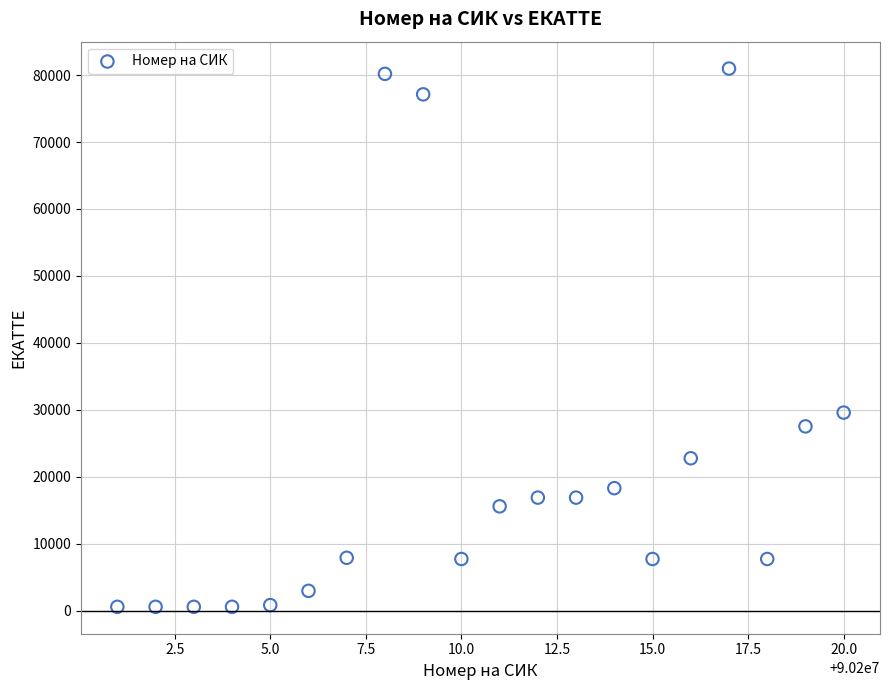

What is the range of X values (max minus min)?

19